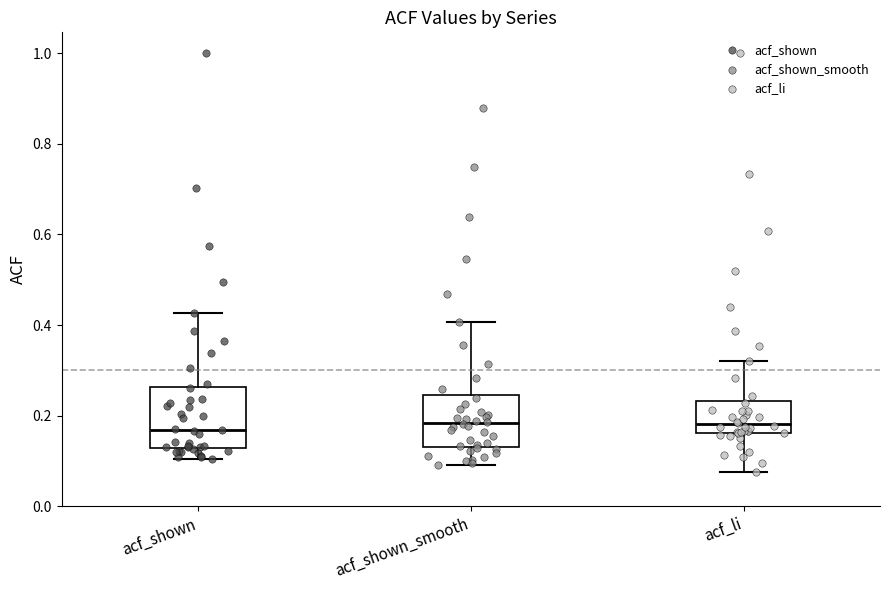

Where does the upper whisker of the box for acf_shown end on the y-axis? The values are not printed on the chart, so give them approximately, as read against the axis.

0.42